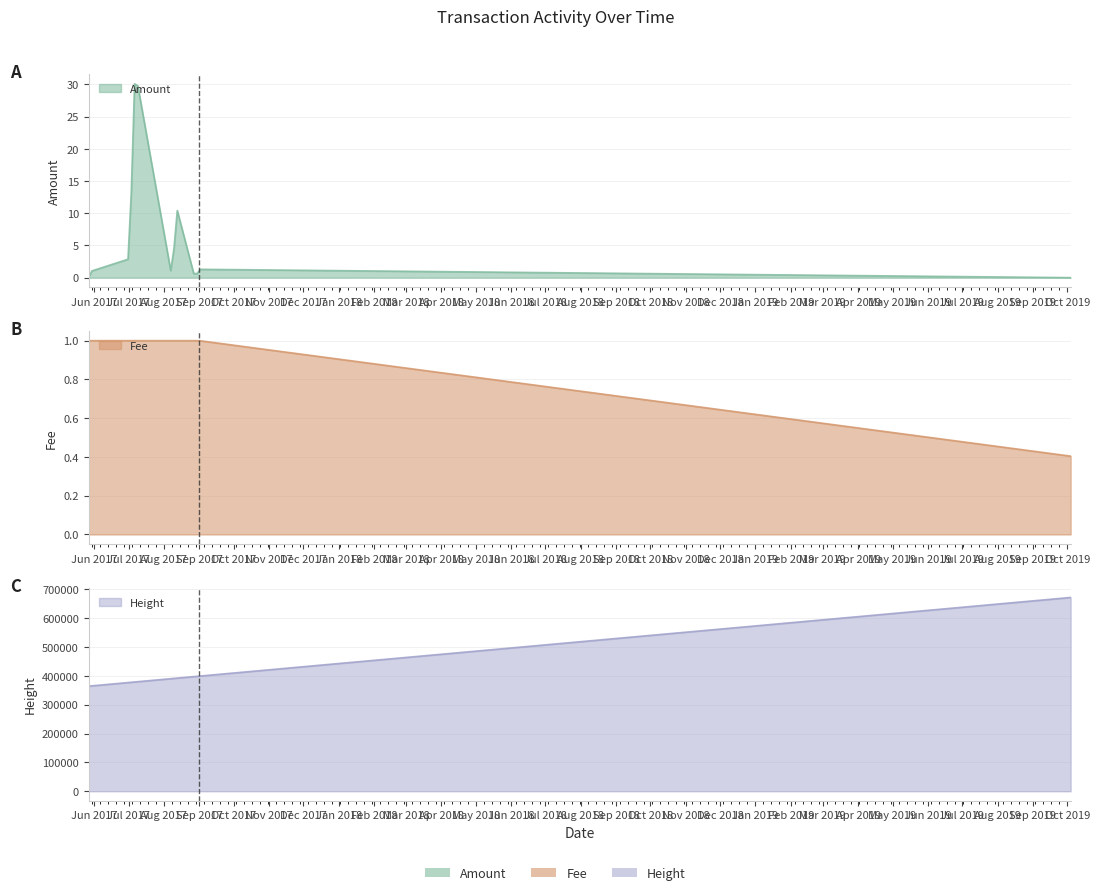

Where does the Amount series first go above 1?

2017-07-03